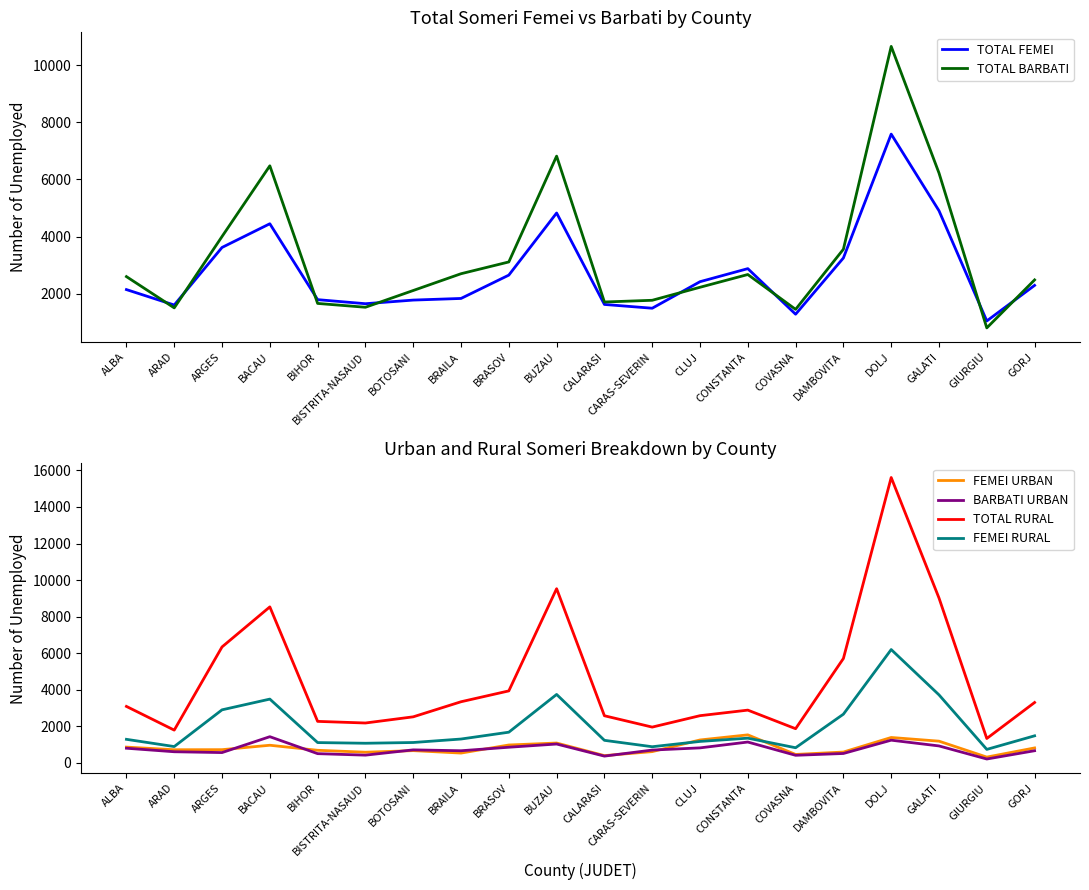

Where does the BARBATI URBAN series first go above 698?

ALBA